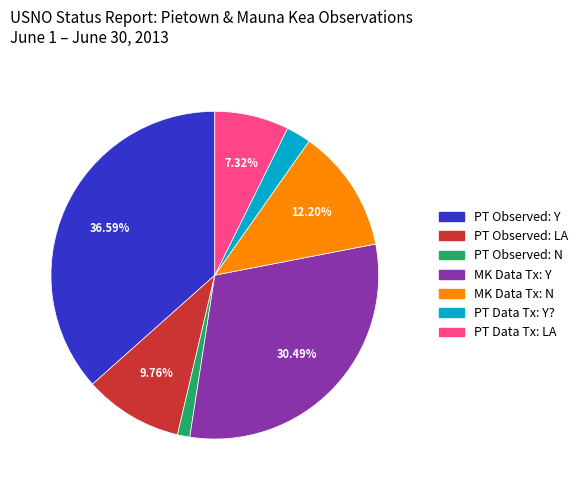

Approximately how many times larger is the value at PT Observed: N compared to PT Data Tx: Y??

0.5